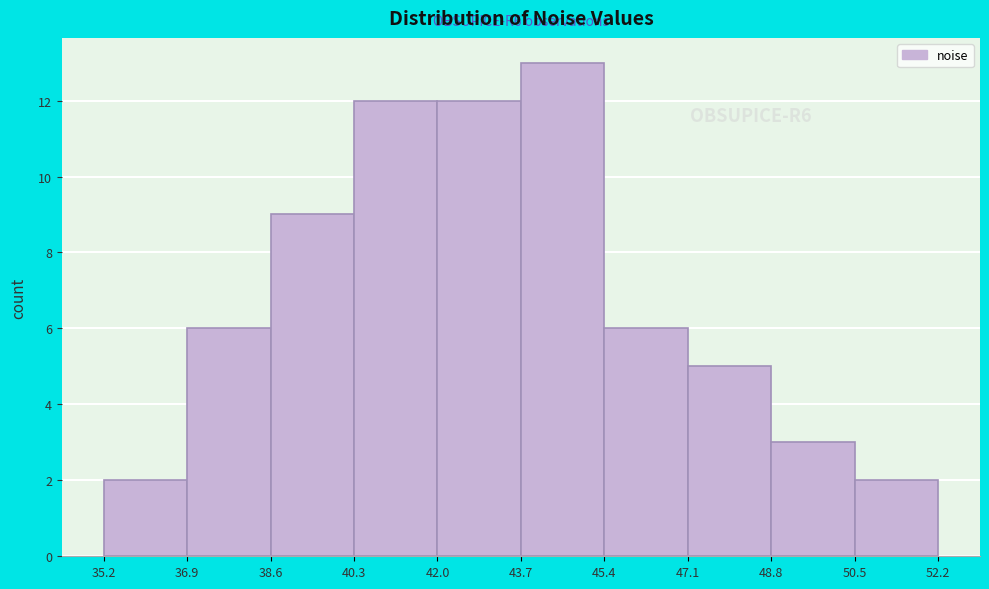

Over which range of the x-axis is the bar tallest?

43.7 to 45.4